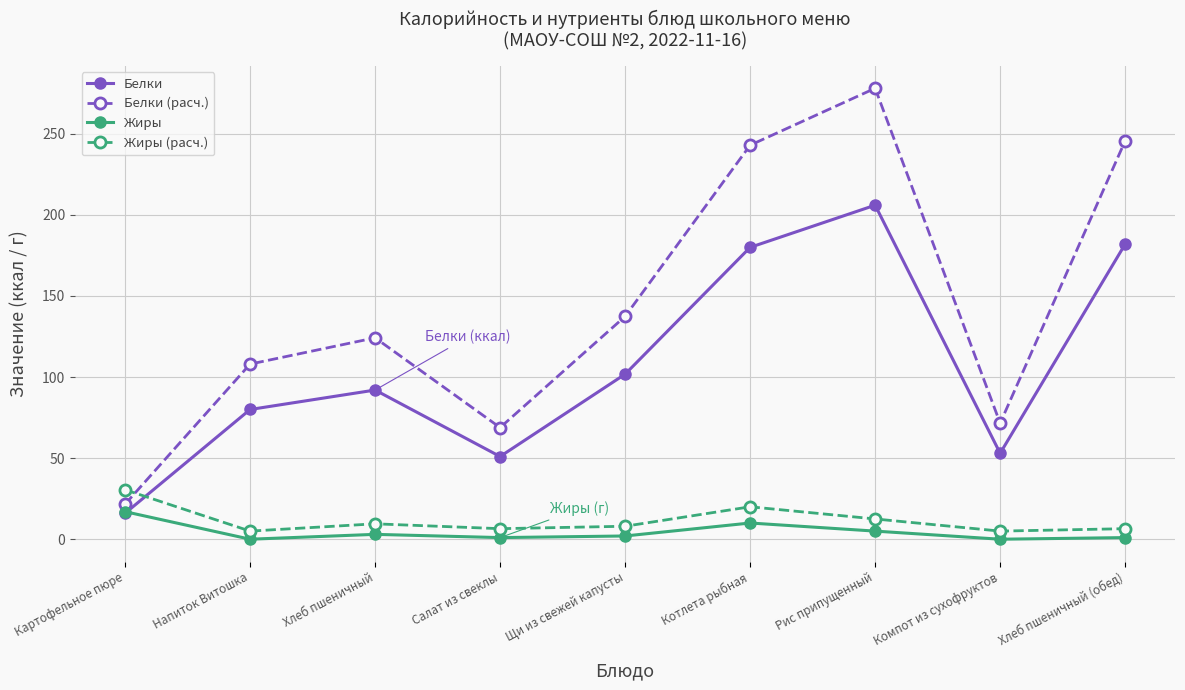

The value of Белки (расч.) at Хлеб пшеничный is 220.0. True or false?

False